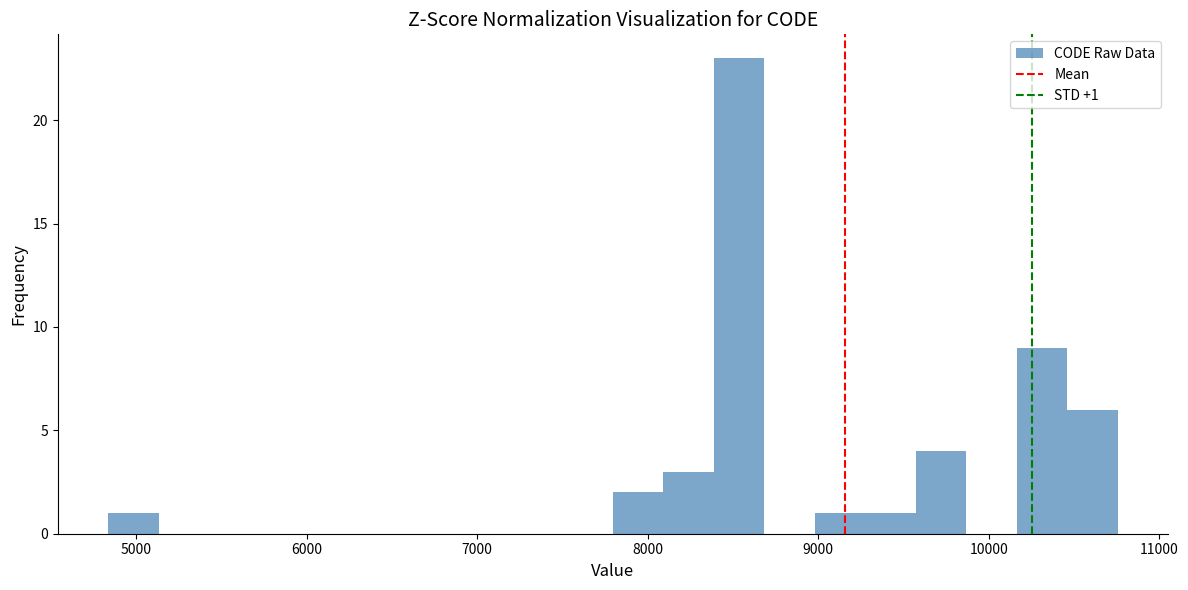

Around what value on the x-axis is the tallest bar? Give the approximate position of its centre, as read against the axis.

8500